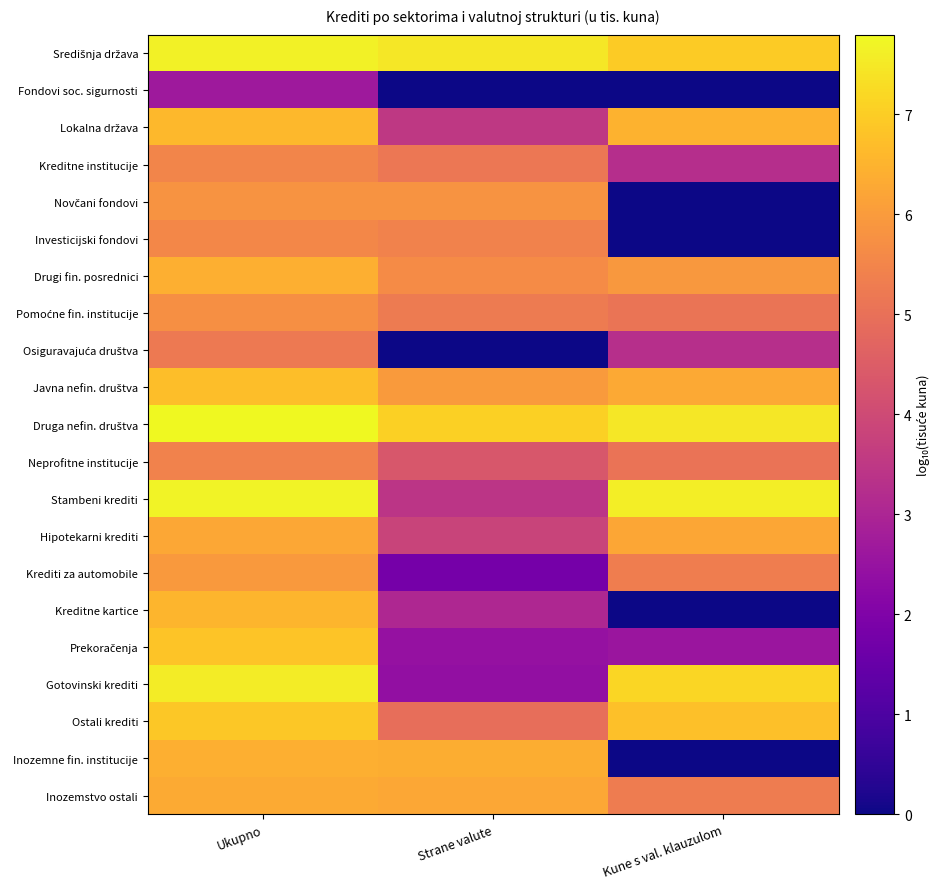

Which has a higher value, Strane valute or Kune s val. klauzulom?

Strane valute